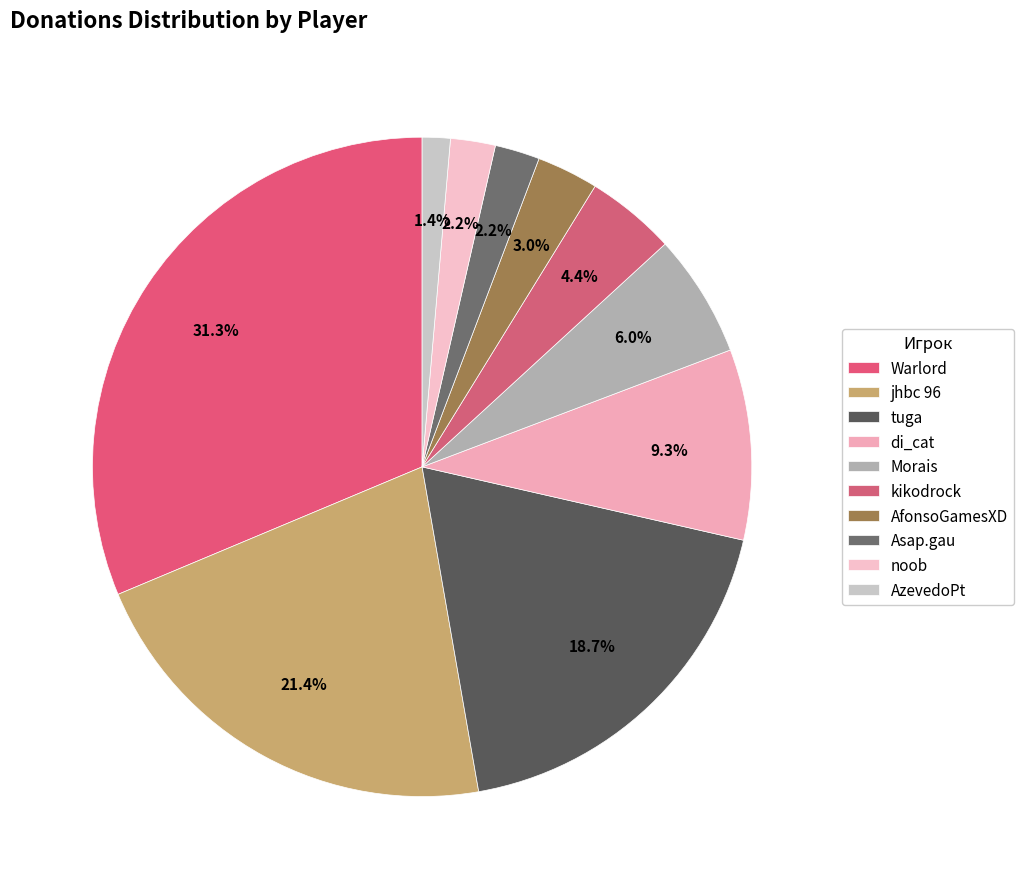

To the nearest percent, what portion does kikodrock represent?

4%